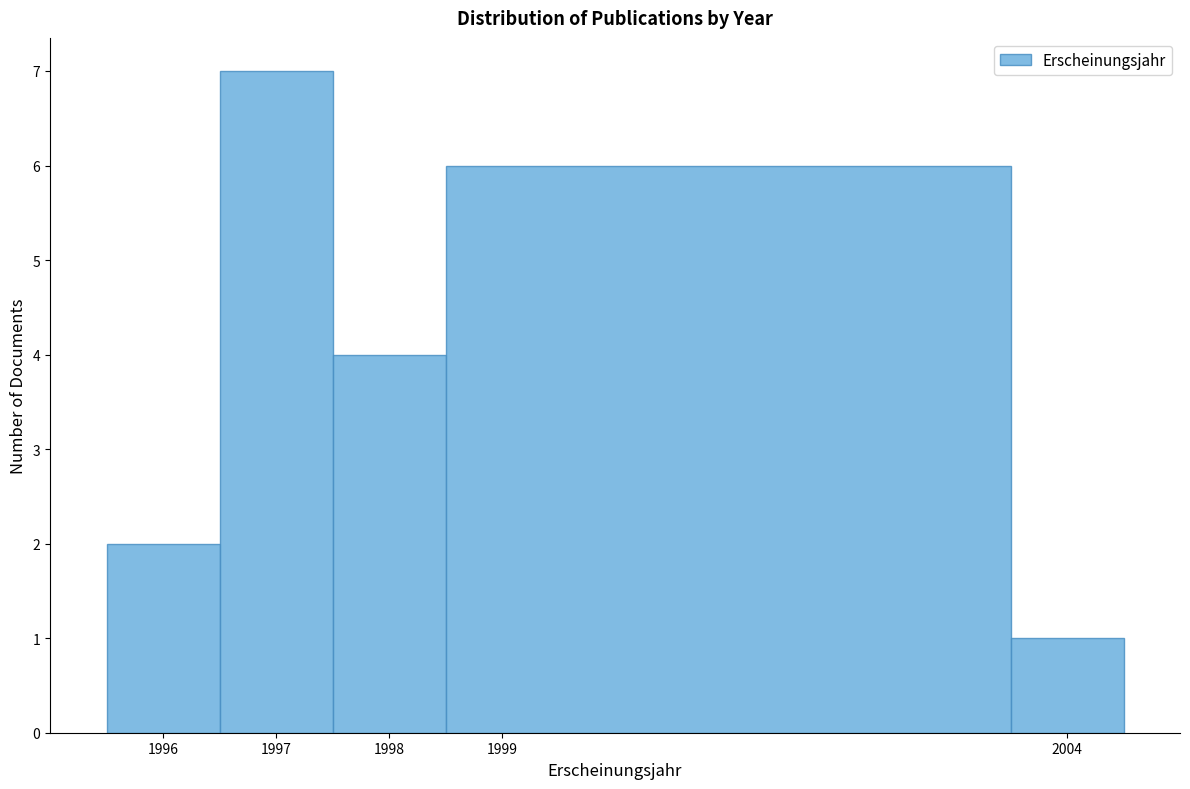

Reading left to right, transcribe this chart: for each bar, give the range it covers on the x-axis and its height. The values are not printed on the chart, so give them approximately, as read against the axis.

1995.5 to 1996.5: 2
1996.5 to 1997.5: 7
1997.5 to 1998.5: 4
1998.5 to 2003.5: 6
2003.5 to 2004.5: 1